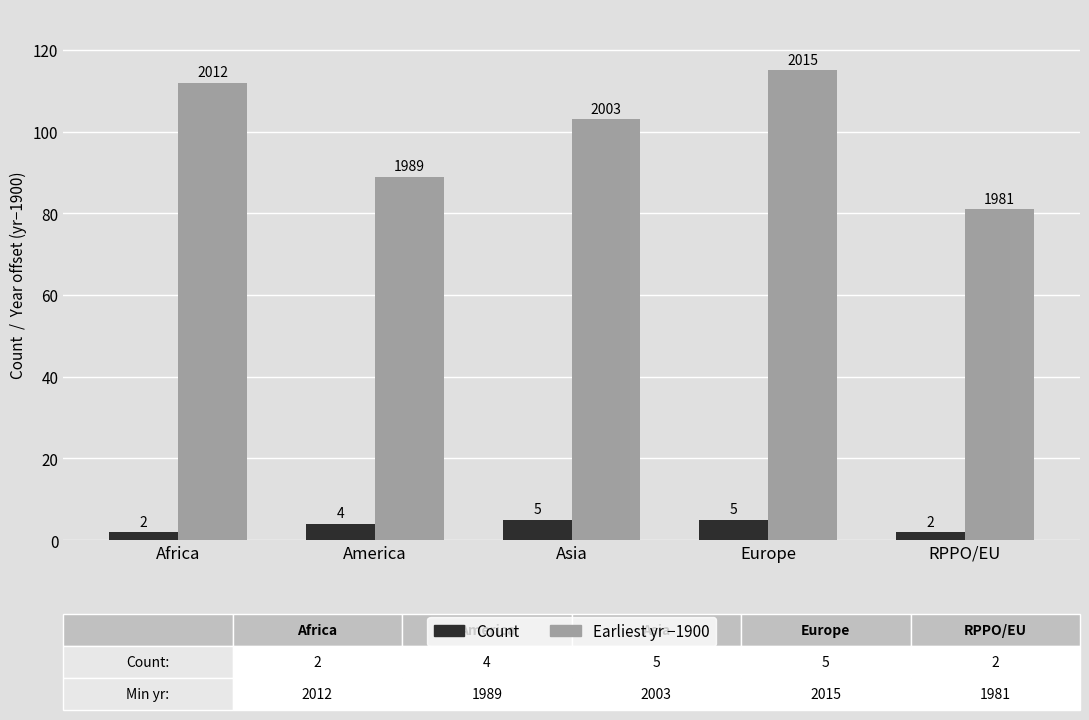

Which category has the highest value across all series?

Europe